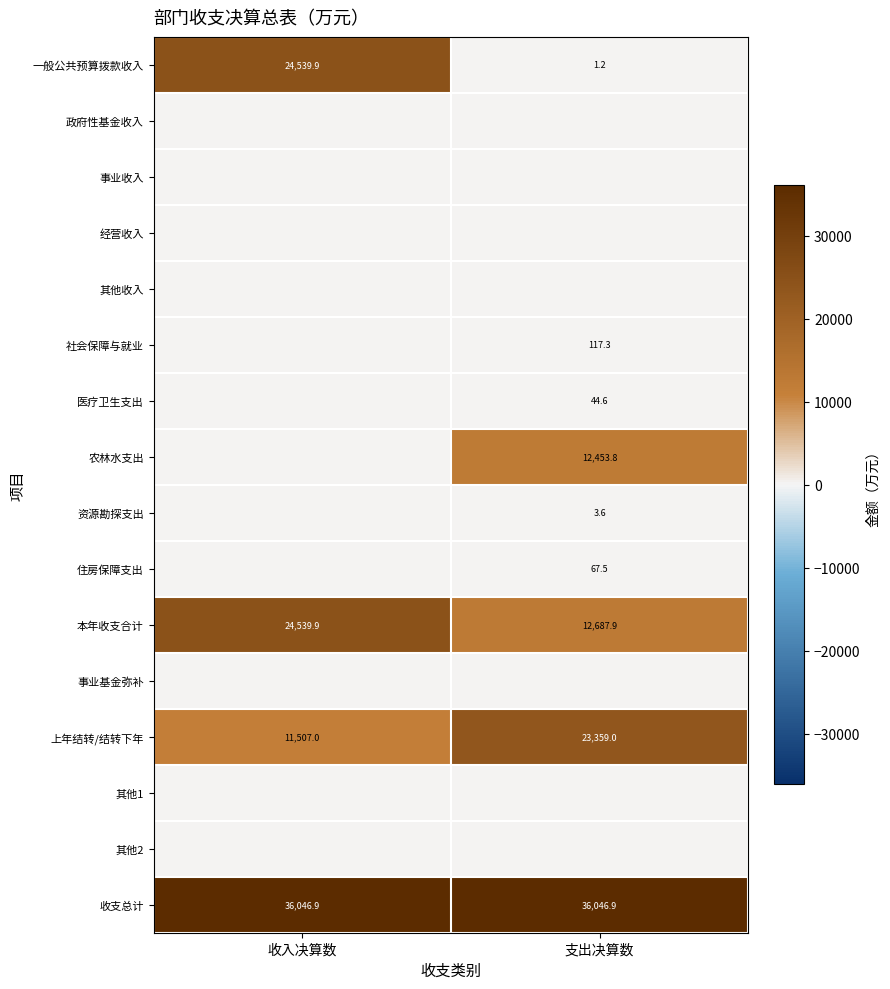

What is the average value of the 上年结转/结转下年 series?

17433.0